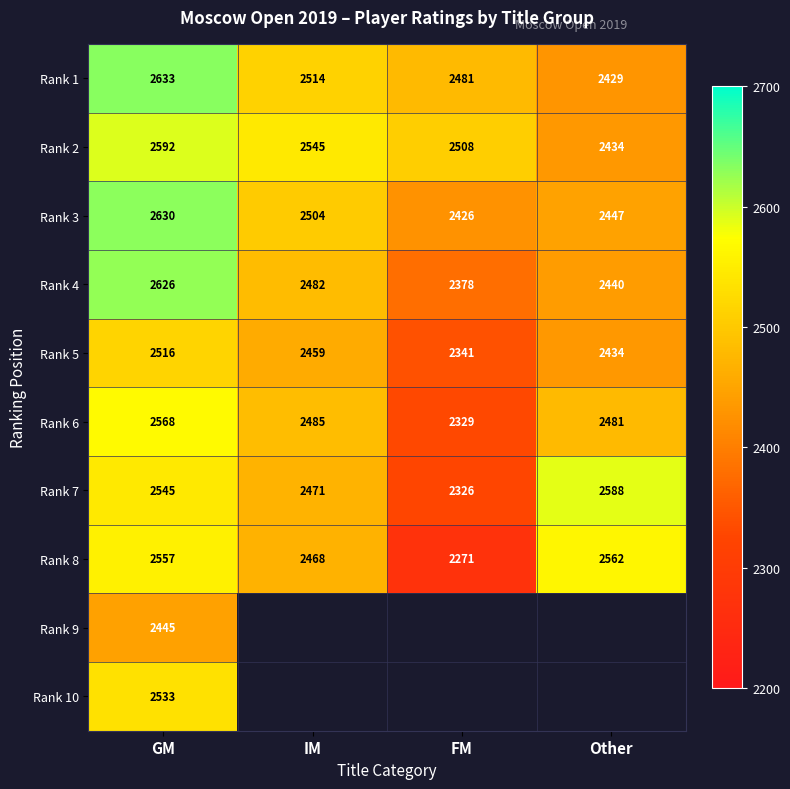

What is the sum of all Rank 7 values?

9930